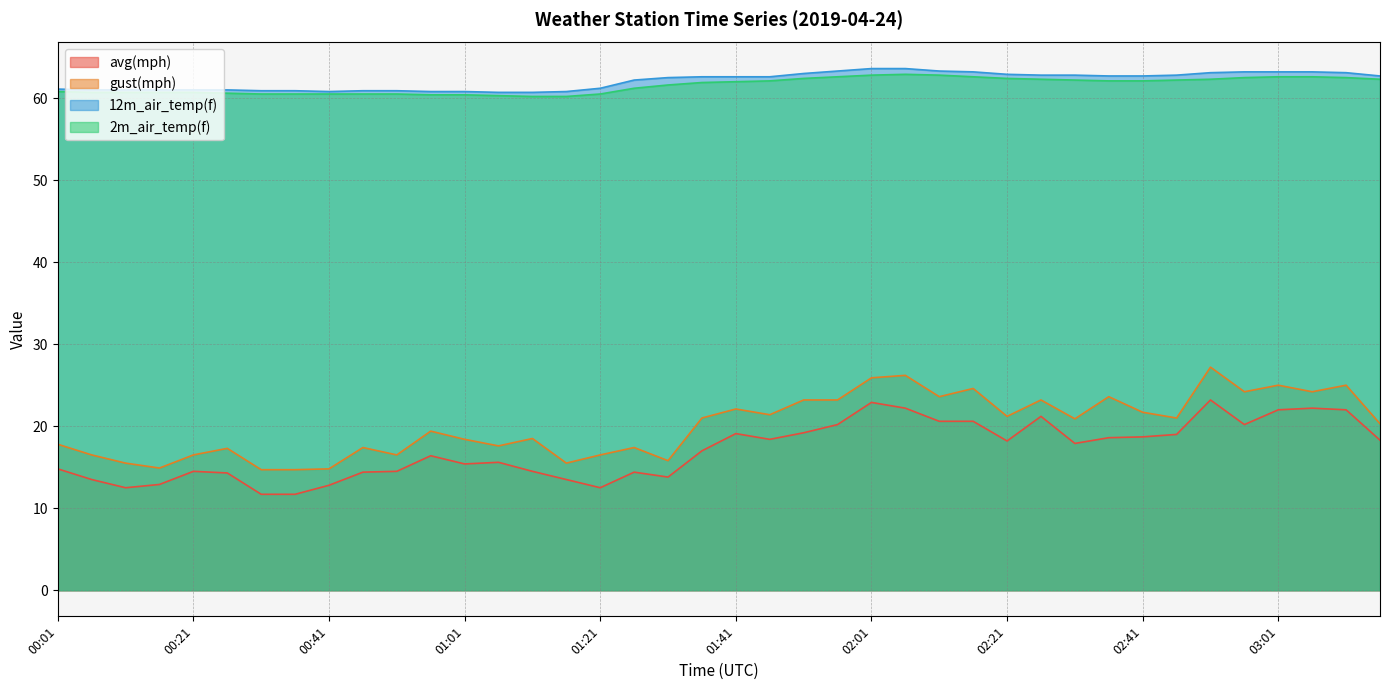

What is the average value of the gust(mph) series?

20.1